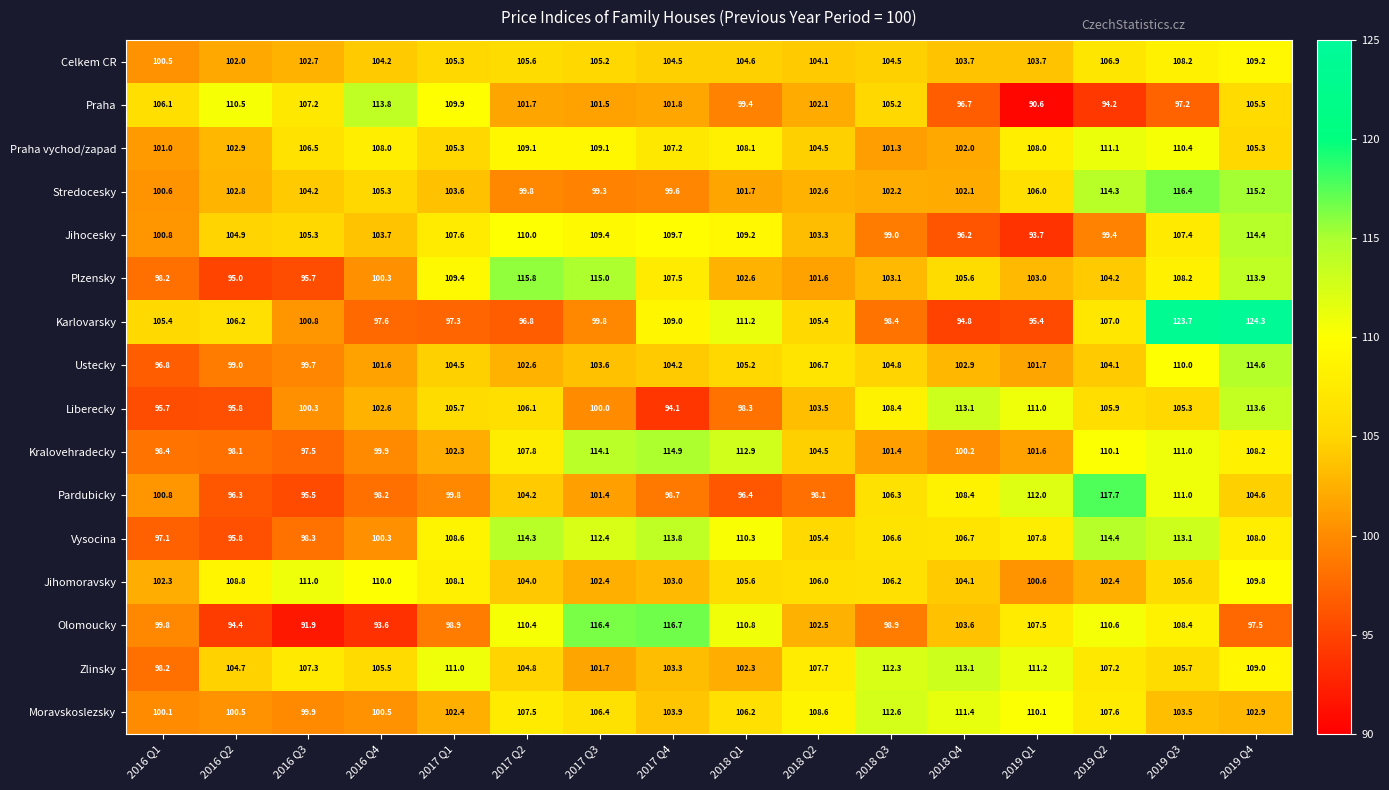

At 2019 Q2, list the series in order from smallest to largest.

Praha, Jihocesky, Jihomoravsky, Ustecky, Plzensky, Liberecky, Celkem CR, Karlovarsky, Zlinsky, Moravskoslezsky, Kralovehradecky, Olomoucky, Praha vychod/zapad, Stredocesky, Vysocina, Pardubicky